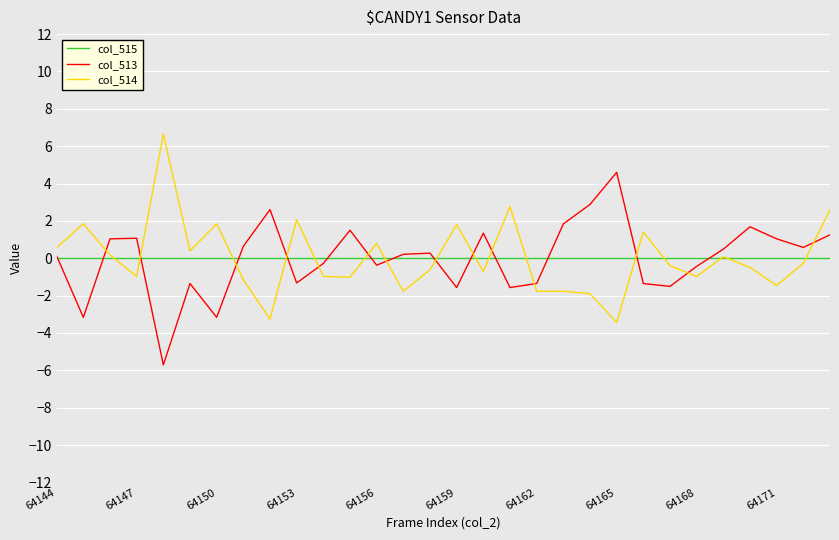

What is the minimum value shown in the chart?

-5.7